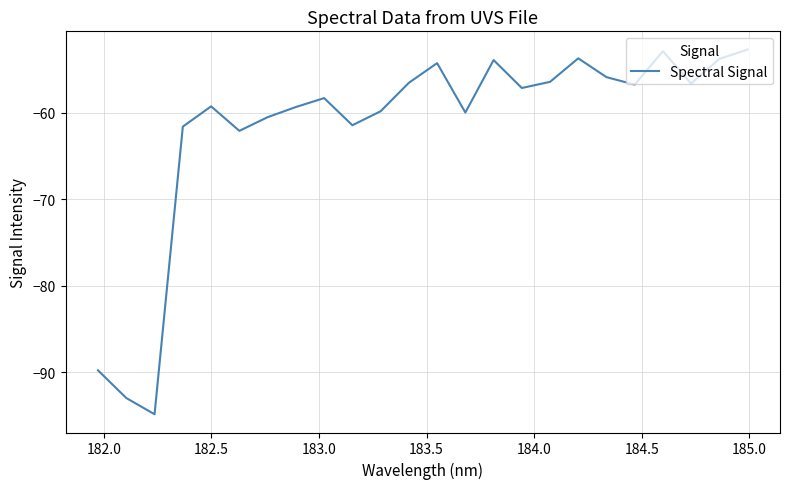

What is the sum of all values?

-1480.3